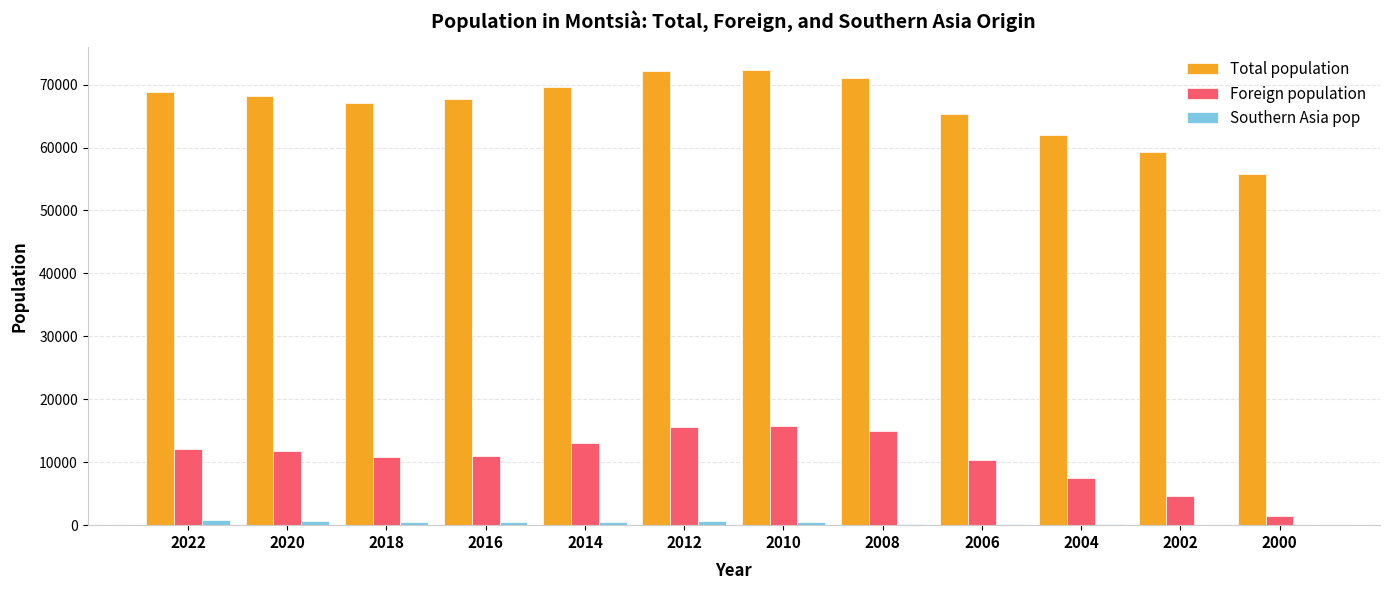

What is the maximum value shown in the chart?

72333